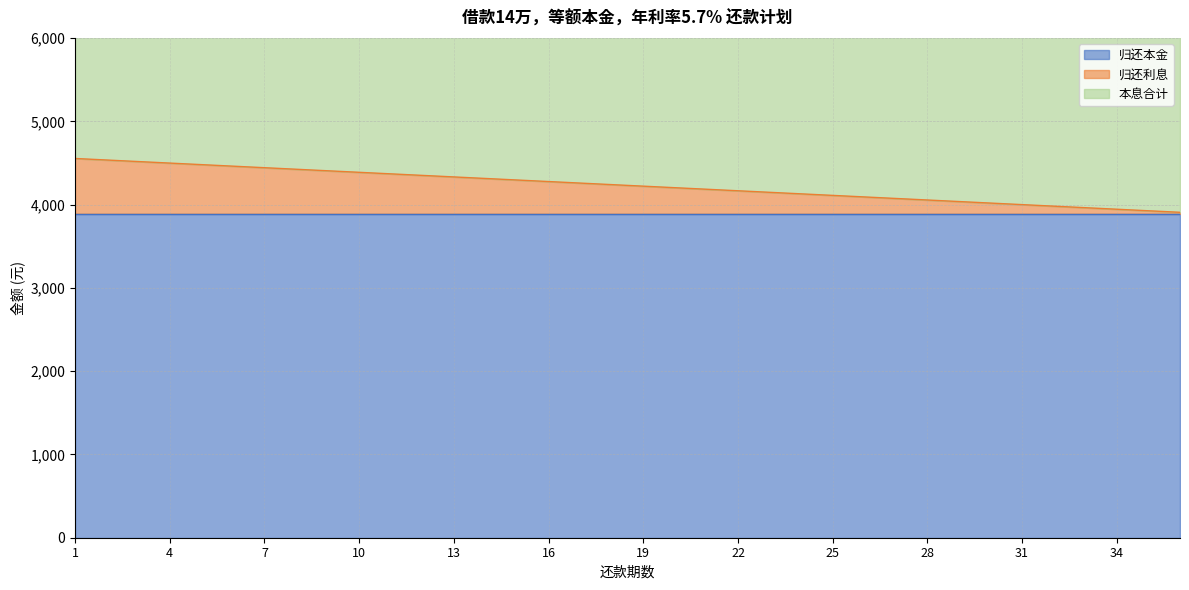

Between 19 and 24, which series saw the biggest shift?

本息合计